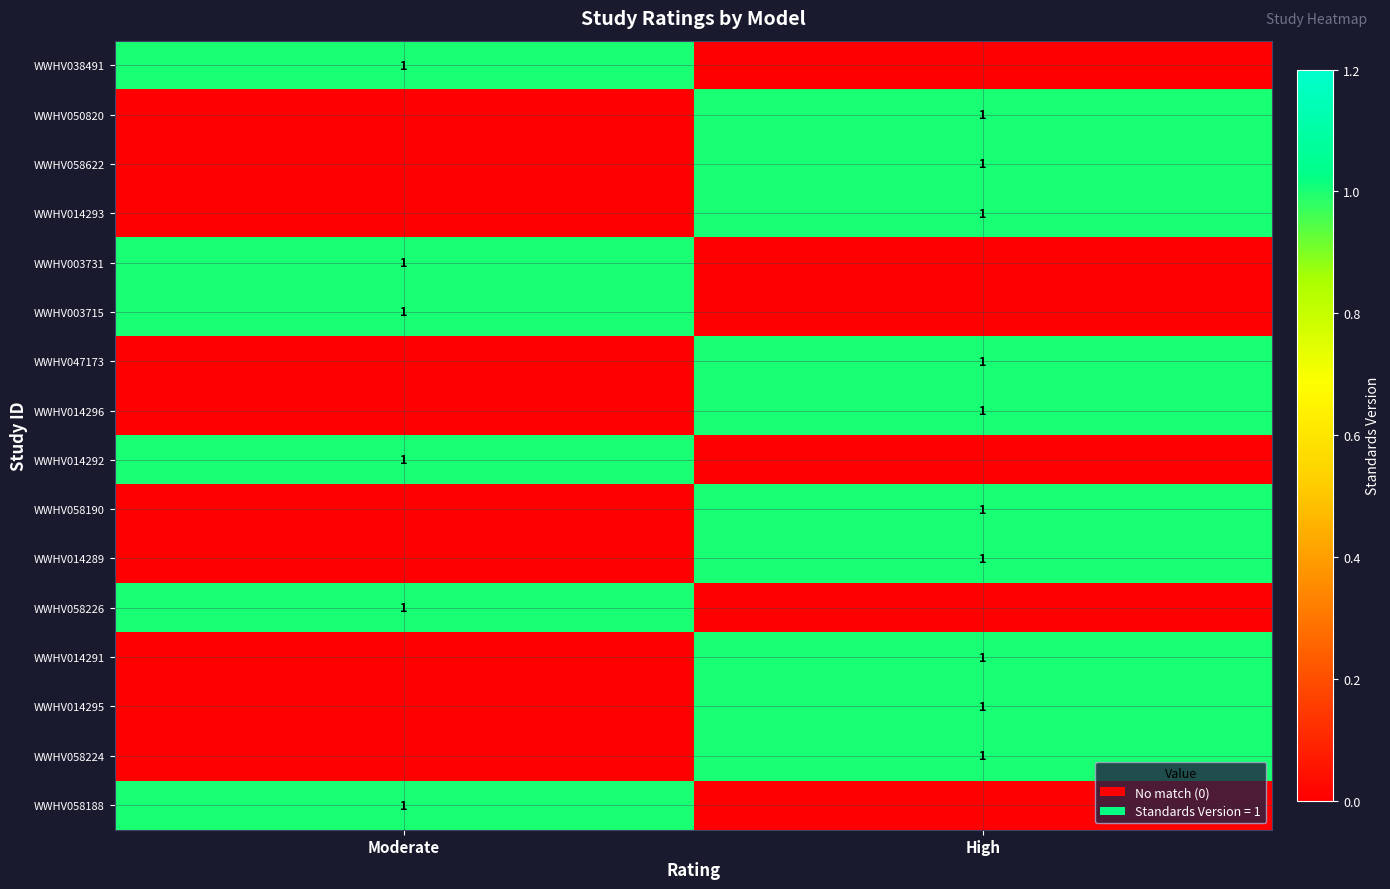

Is it true that WWHV058622 equals 1 at High?

True